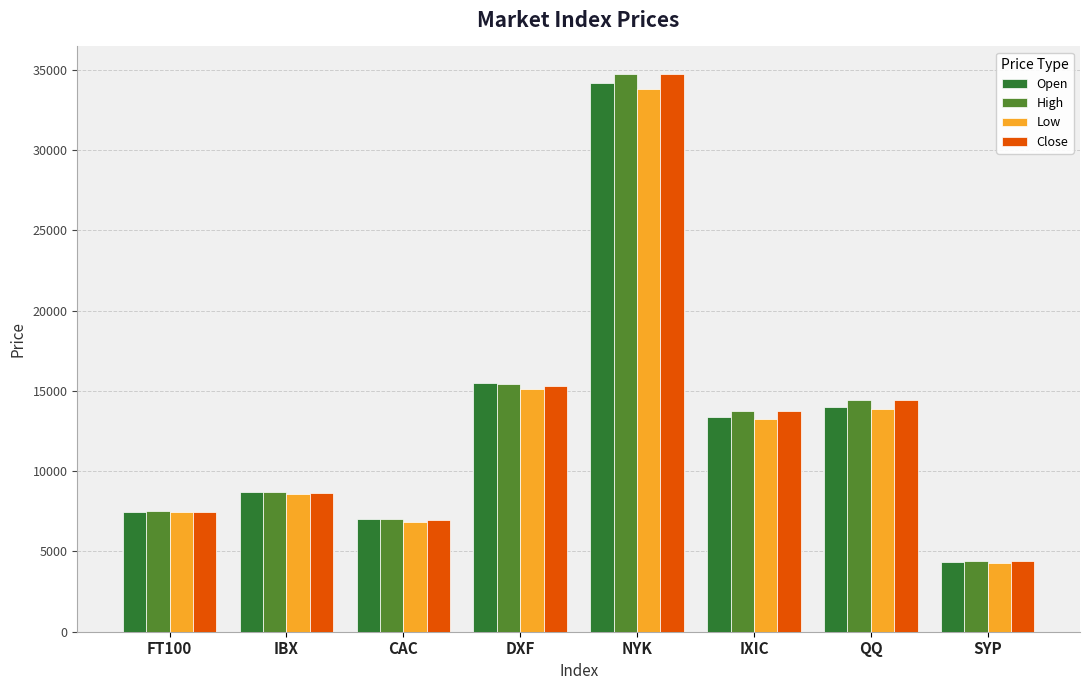

What is the difference between the maximum and minimum values in the Close series?

30293.6